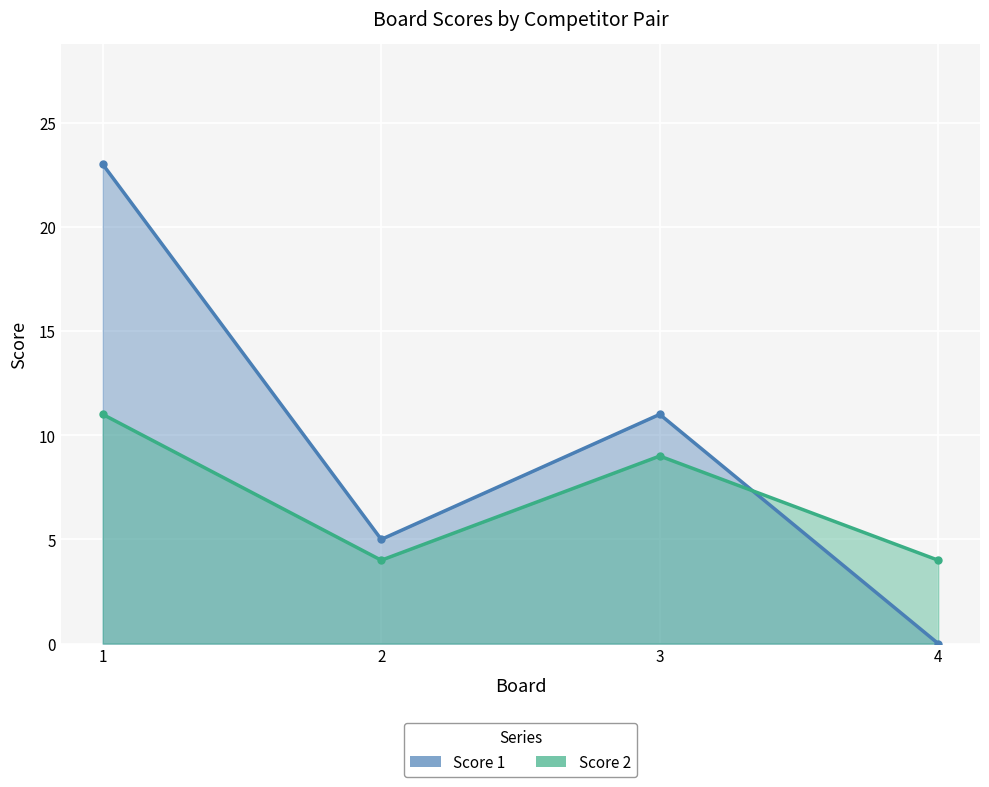

Count the Score 2 values in the range 4 to 11.

4